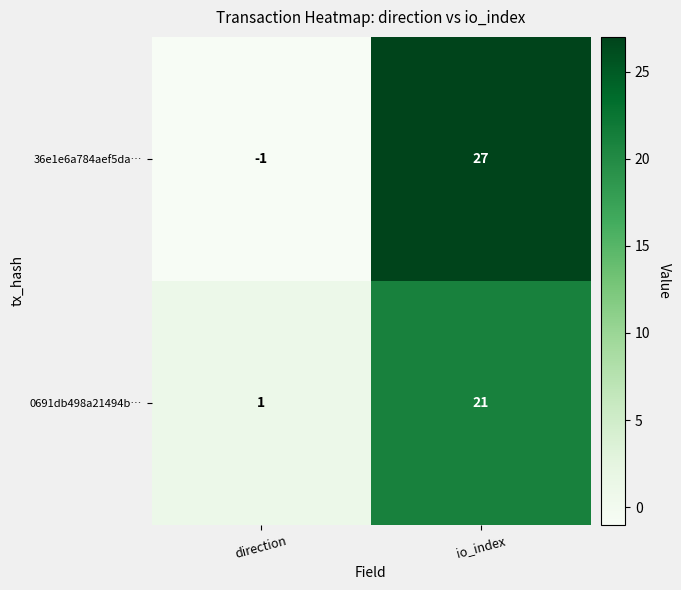

How many distinct data groups are displayed?

2